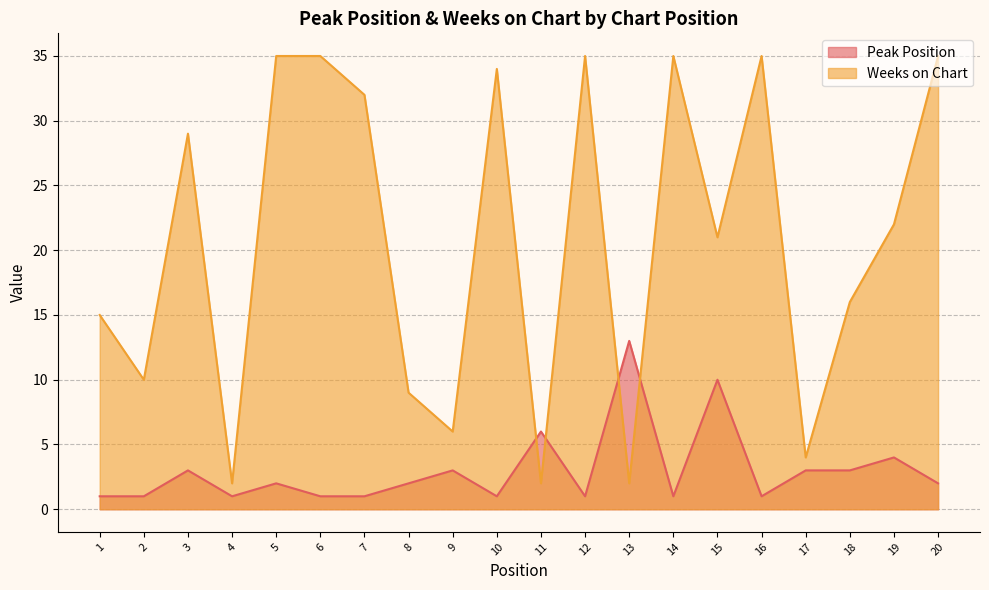

Reading left to right, transcribe all the data shown in this chart.

Peak Position: 1	1	3	1	2	1	1	2	3	1	6	1	13	1	10	1	3	3	4	2
Weeks on Chart: 15	10	29	2	35	35	32	9	6	34	2	35	2	35	21	35	4	16	22	35